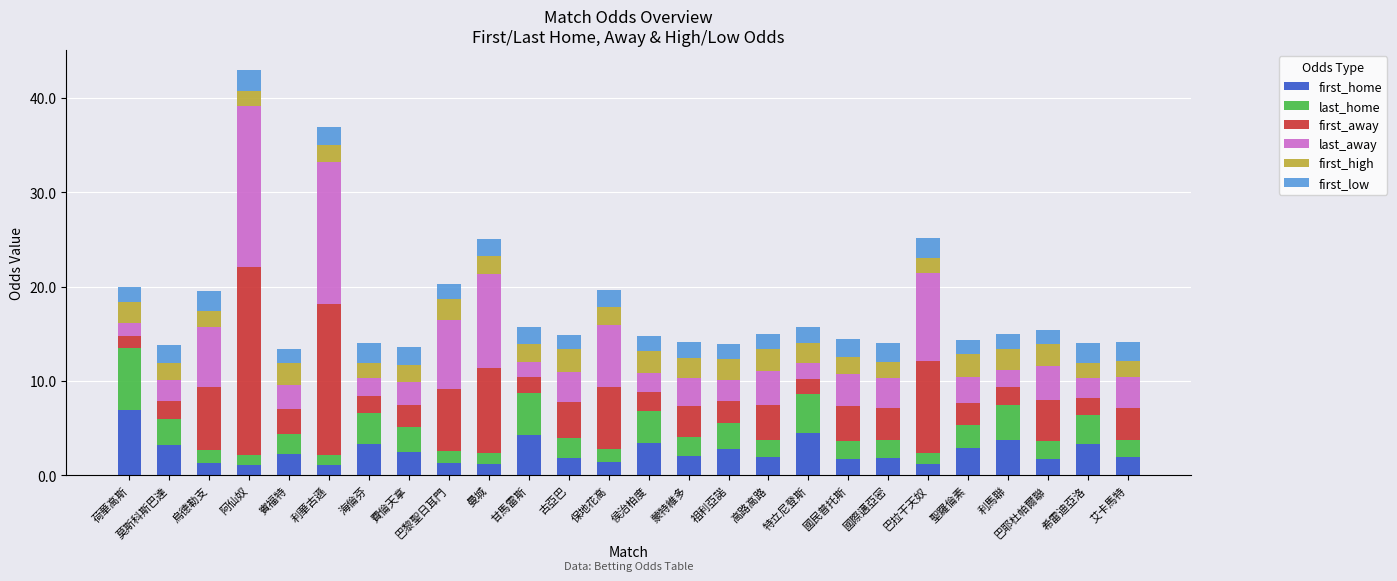

At which category is the sum across all series the highest?

阿仙奴